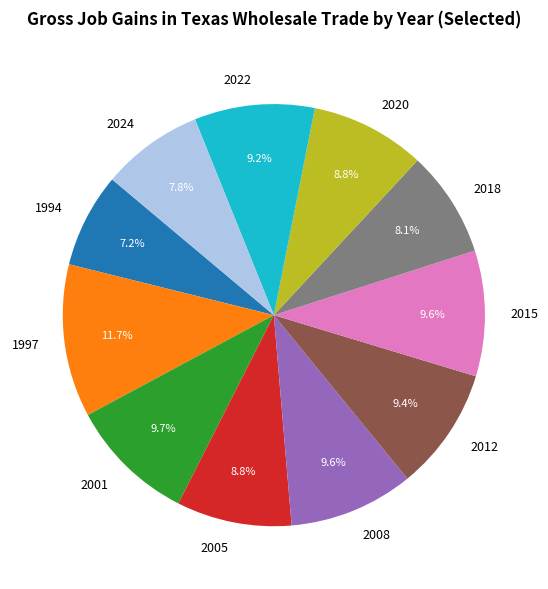

Does 2020 represent more than half of the total?

No